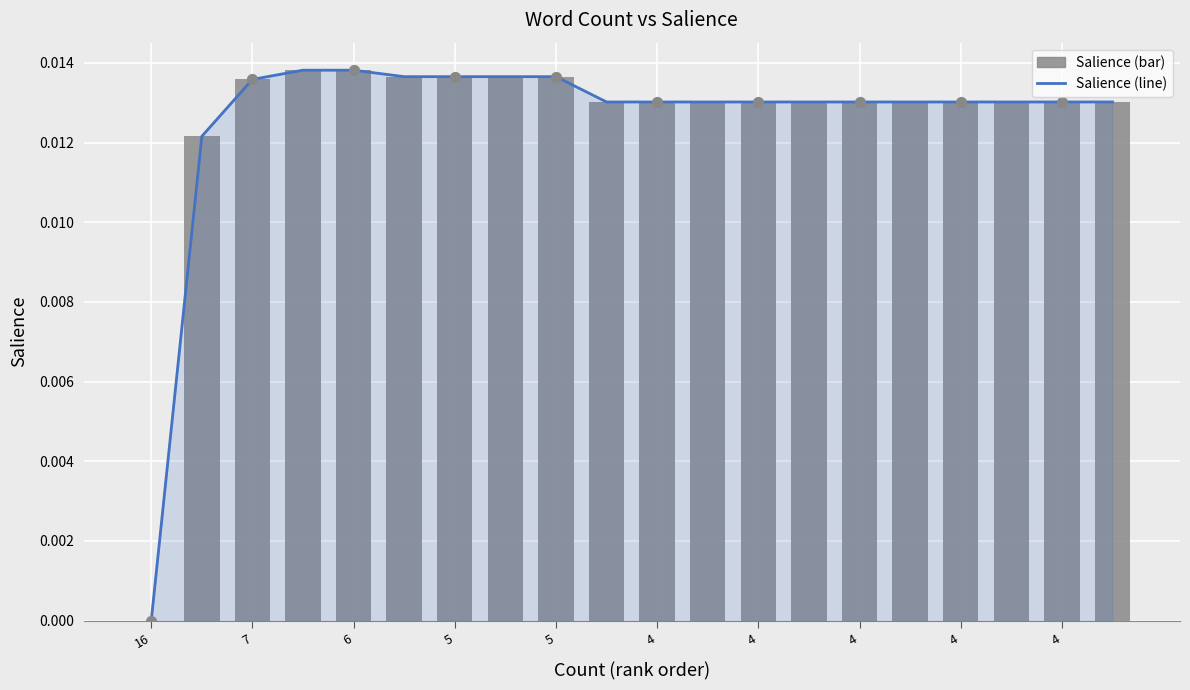

At how many categories does at least one series exceed 0?

19